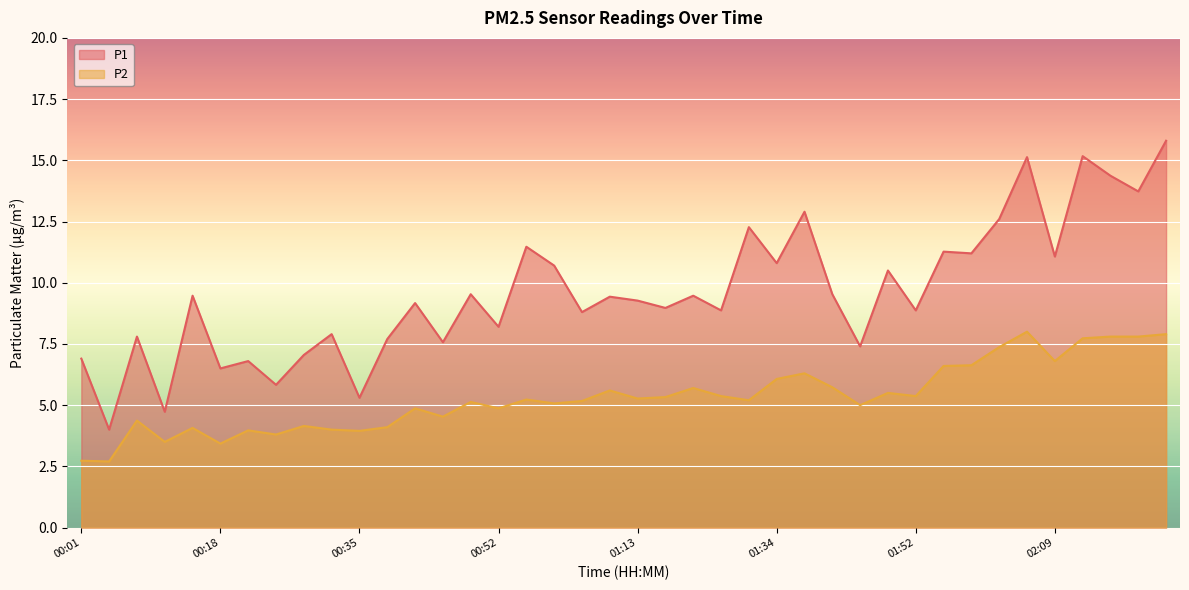

List the labels in order of P2 value, largest first.

02:05, 02:22, 02:16, 02:19, 02:12, 02:02, 02:09, 01:58, 01:55, 01:38, 01:34, 01:41, 01:24, 01:09, 01:48, 01:27, 01:52, 01:16, 01:13, 00:55, 01:31, 01:02, 00:48, 00:59, 01:45, 00:42, 00:52, 00:45, 00:08, 00:28, 00:38, 00:15, 00:31, 00:21, 00:35, 00:25, 00:11, 00:18, 00:01, 00:04